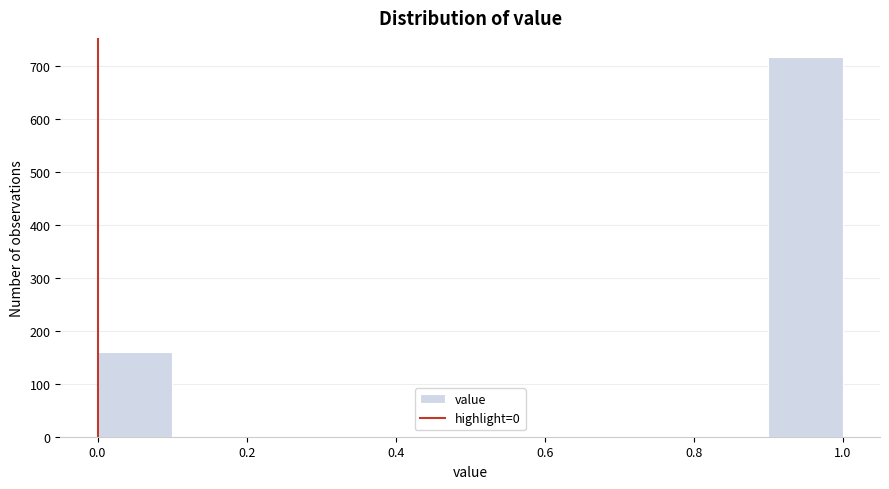

Which range on the x-axis has the tallest bar?

0.9 to 1.0